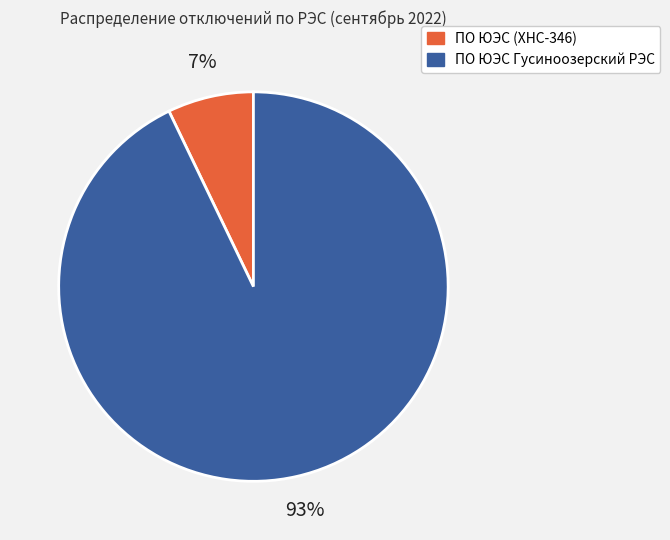

The ПО ЮЭС (ХНС-346) slice represents 21% of the pie. True or false?

False